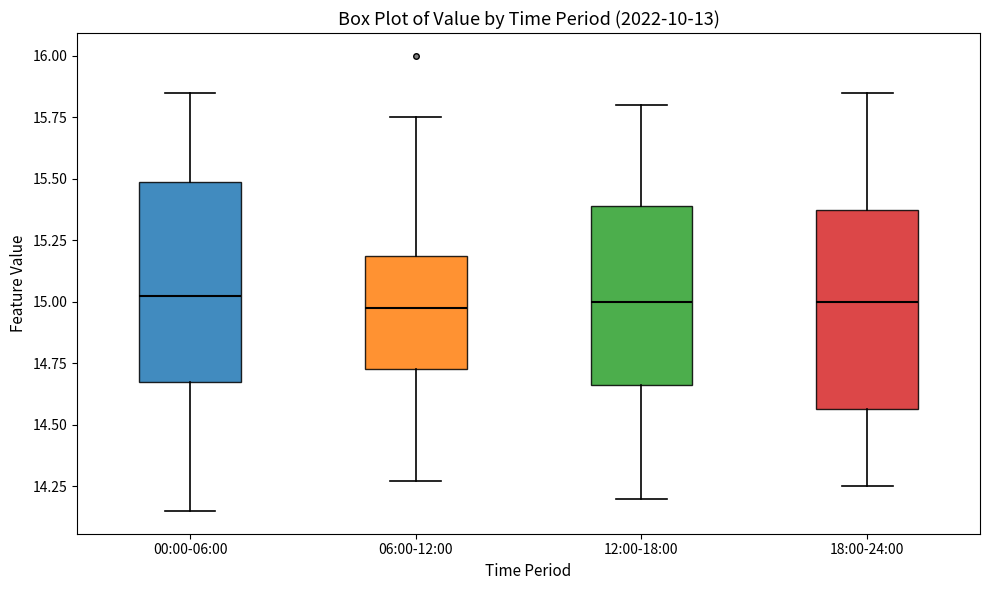

Where is the lower edge of the box for 18:00-24:00 on the y-axis? The values are not printed on the chart, so give them approximately, as read against the axis.

14.55